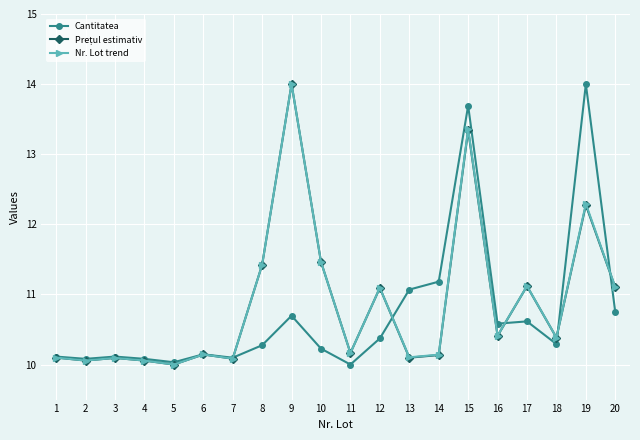

At which label is Nr. Lot trend closest to 12?

19